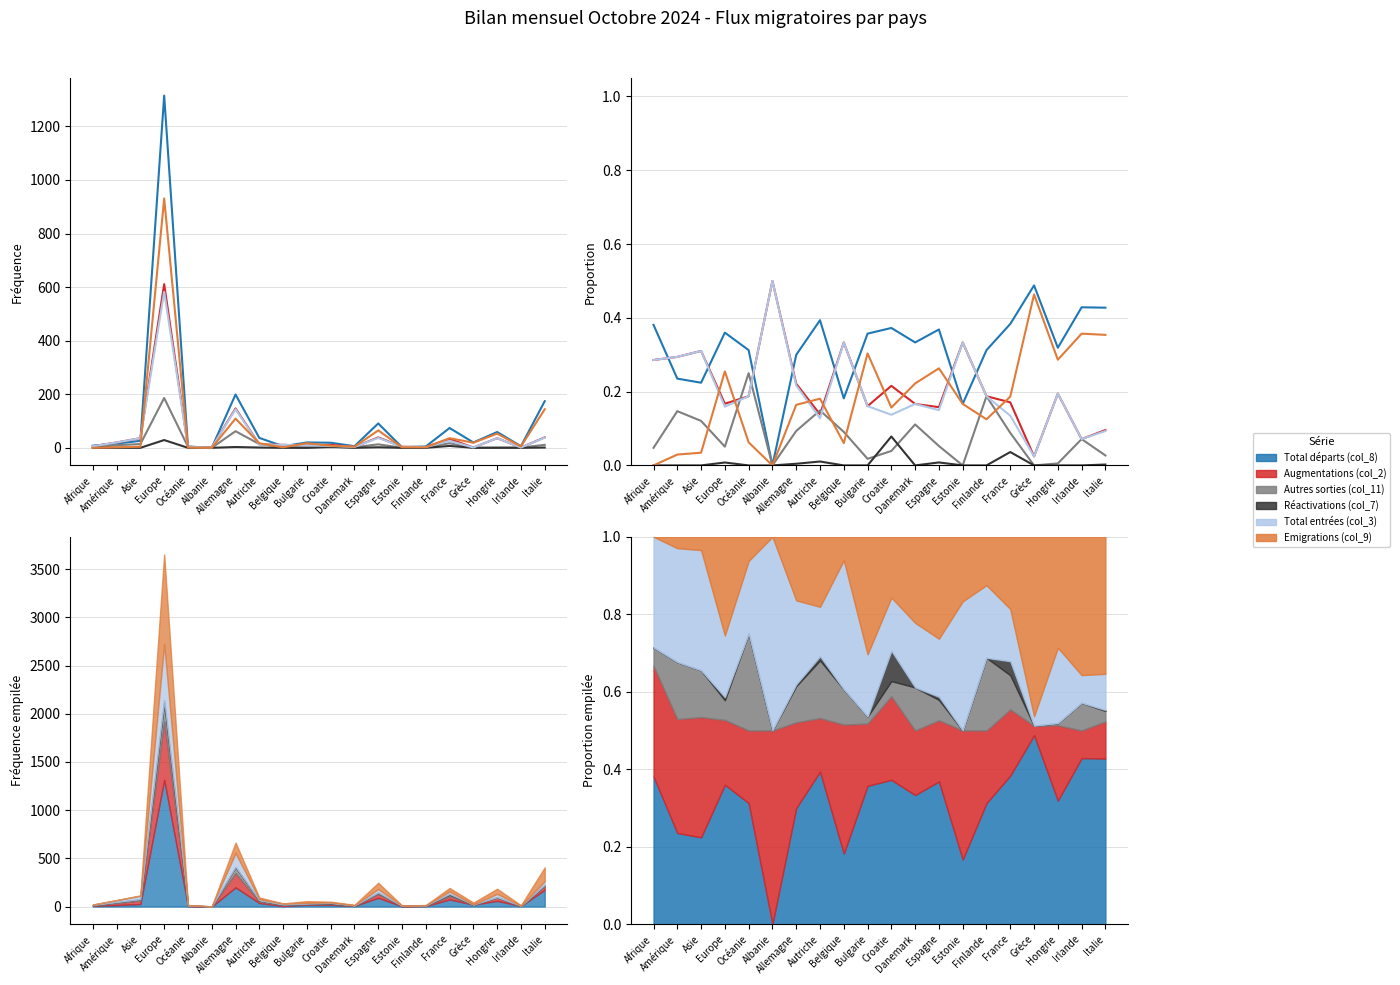

Which series changed the most between Asie and Finlande?

Augmentations (col_2)